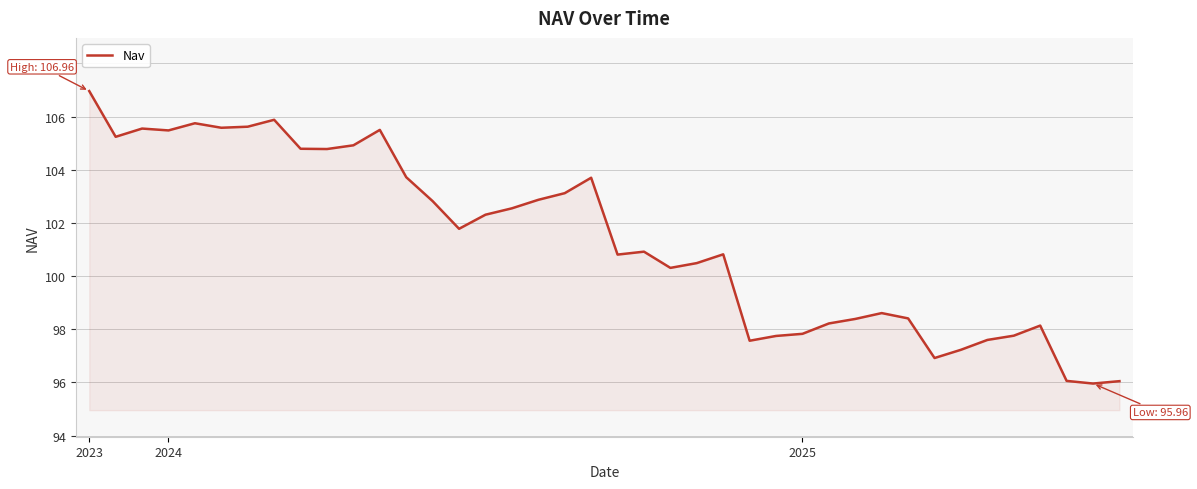

What is the difference between the maximum and minimum values?

11.0